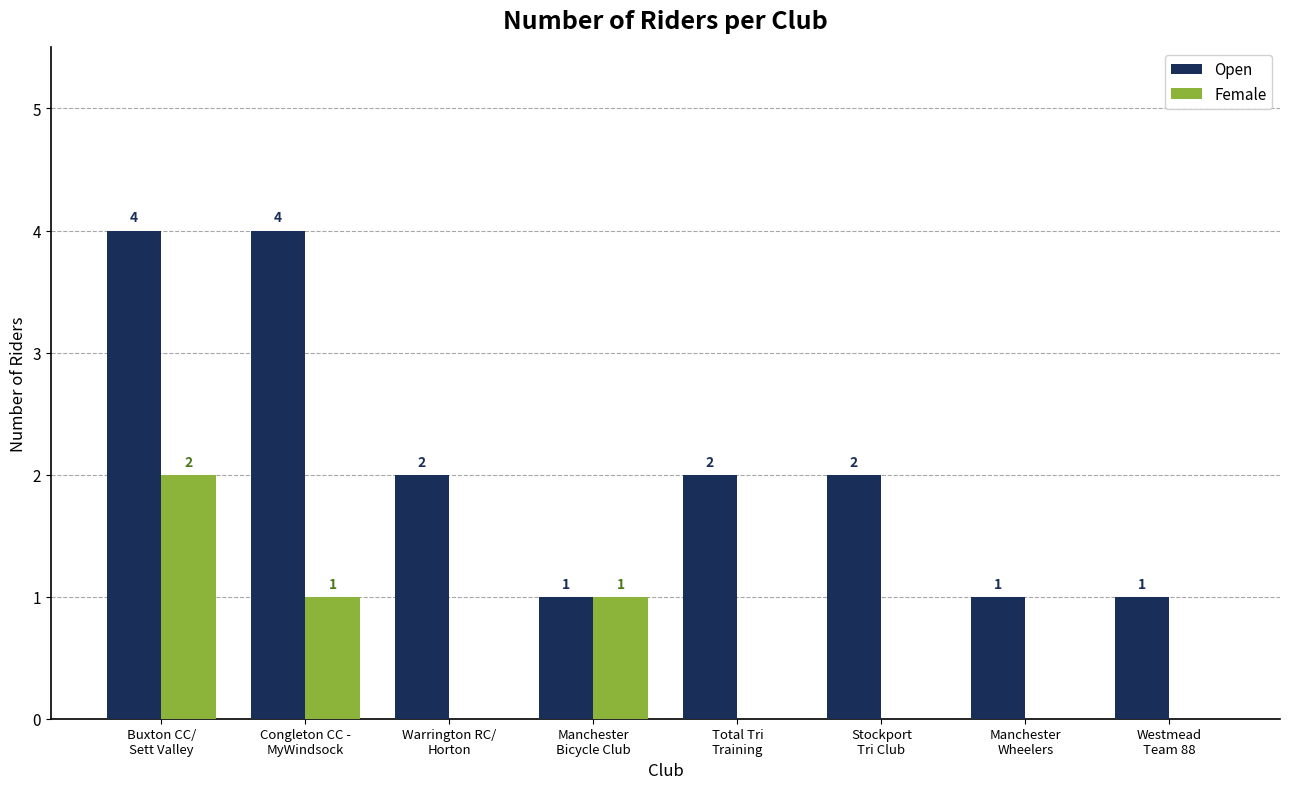

Which series has the largest total across all categories?

Open